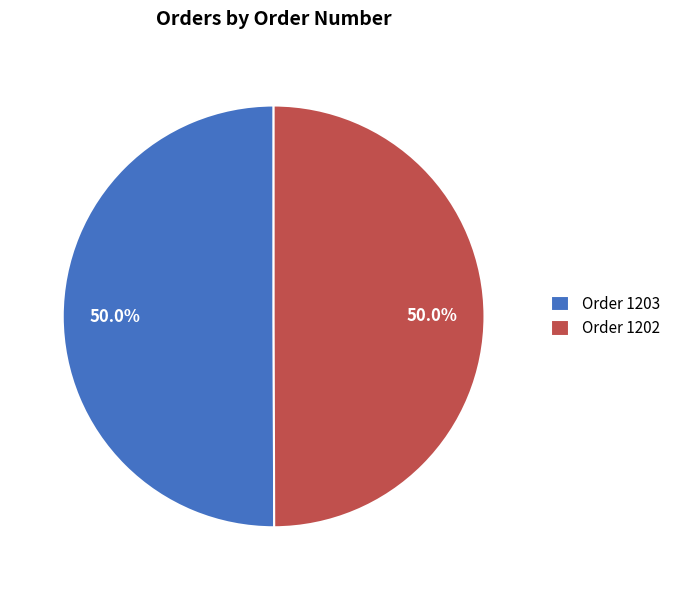

Count the number of slices in the pie.

2